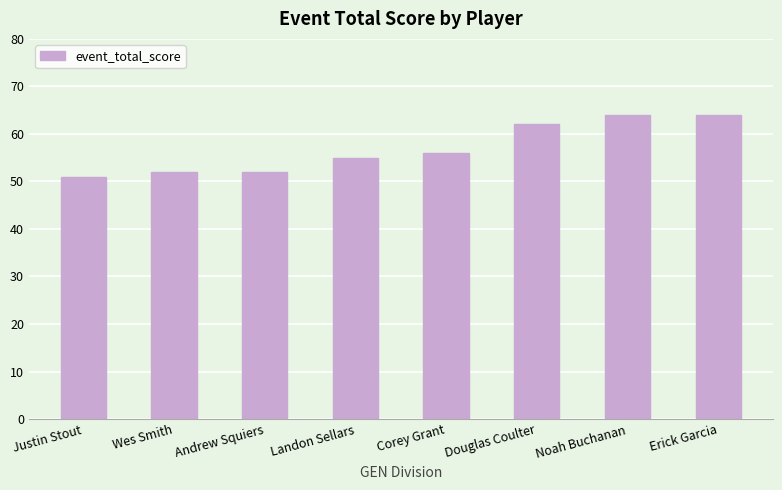

What position from the left is Corey Grant?

5